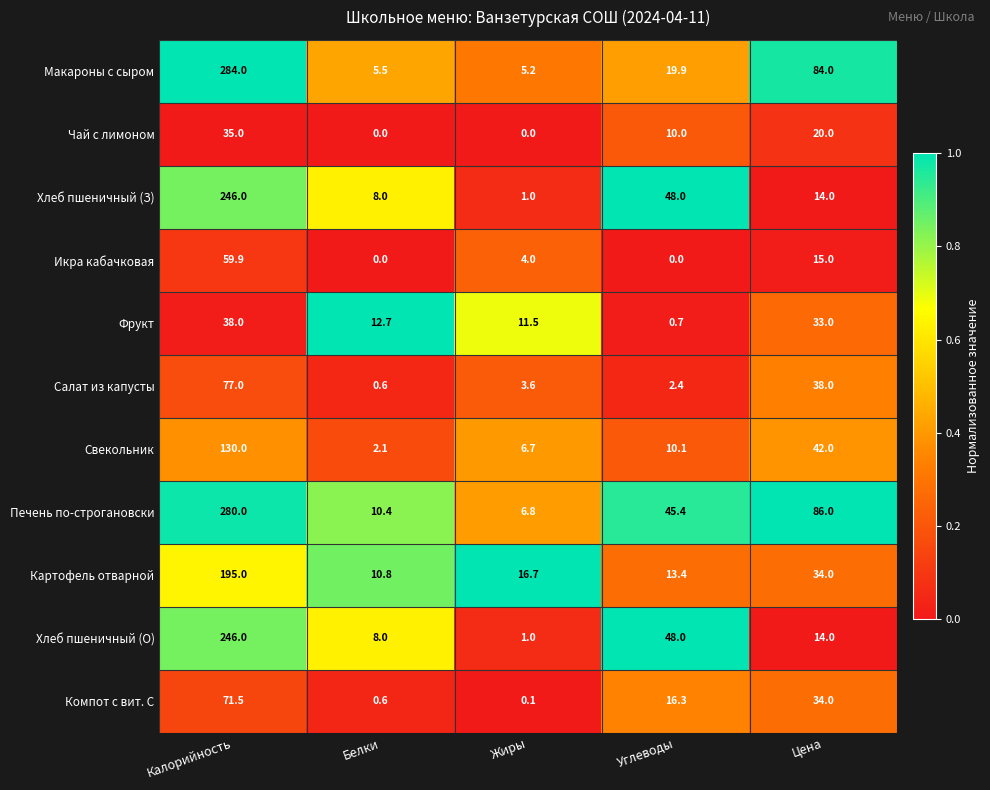

List the labels in order of Макароны с сыром value, smallest first.

Жиры, Белки, Углеводы, Цена, Калорийность